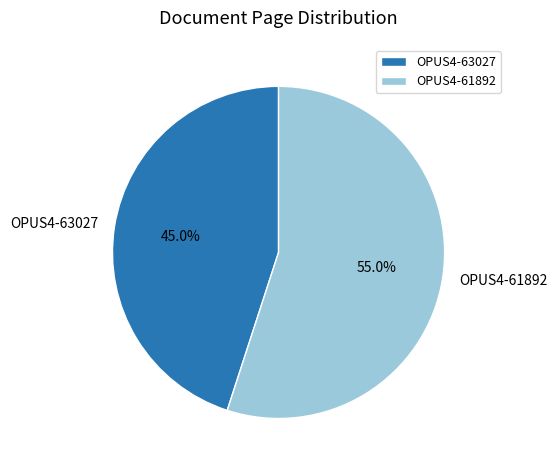

How many segments does this pie chart have?

2